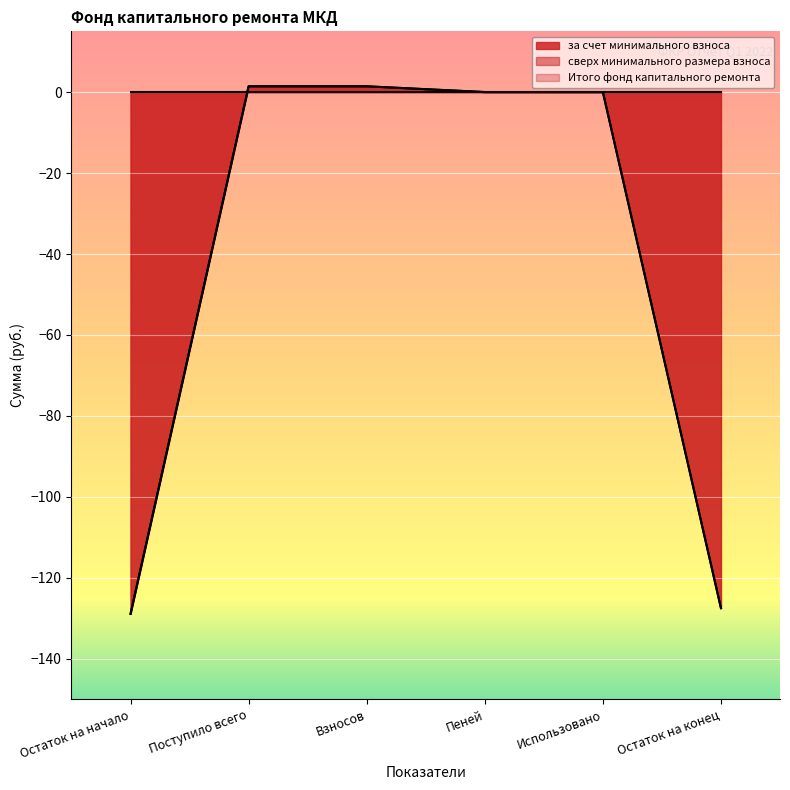

Which series changed the most between Поступило всего and Пеней?

за счет минимального взноса